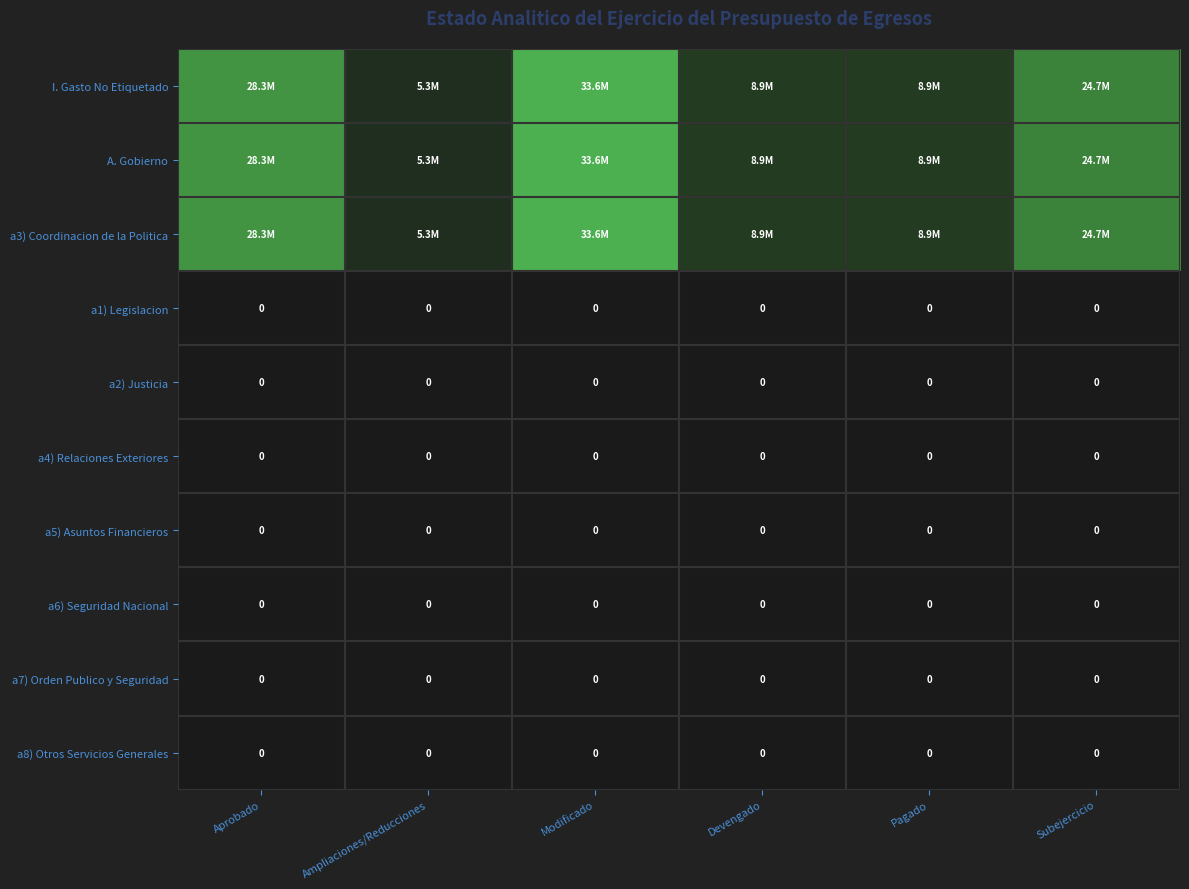

Which label corresponds to the largest value in the chart?

Modificado